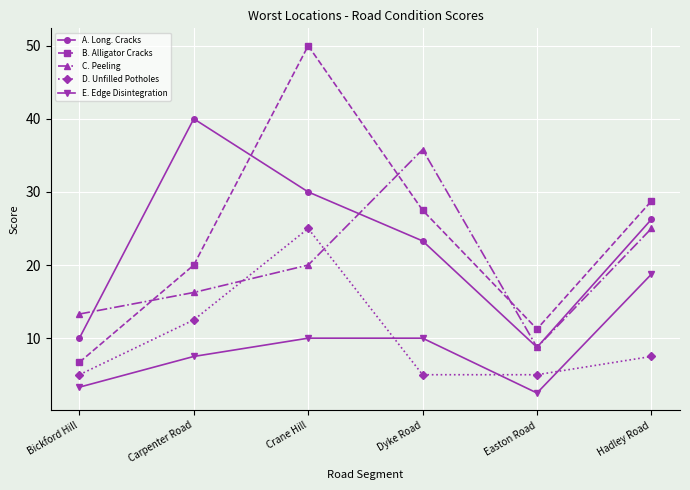

How many lines are shown in the chart?

5